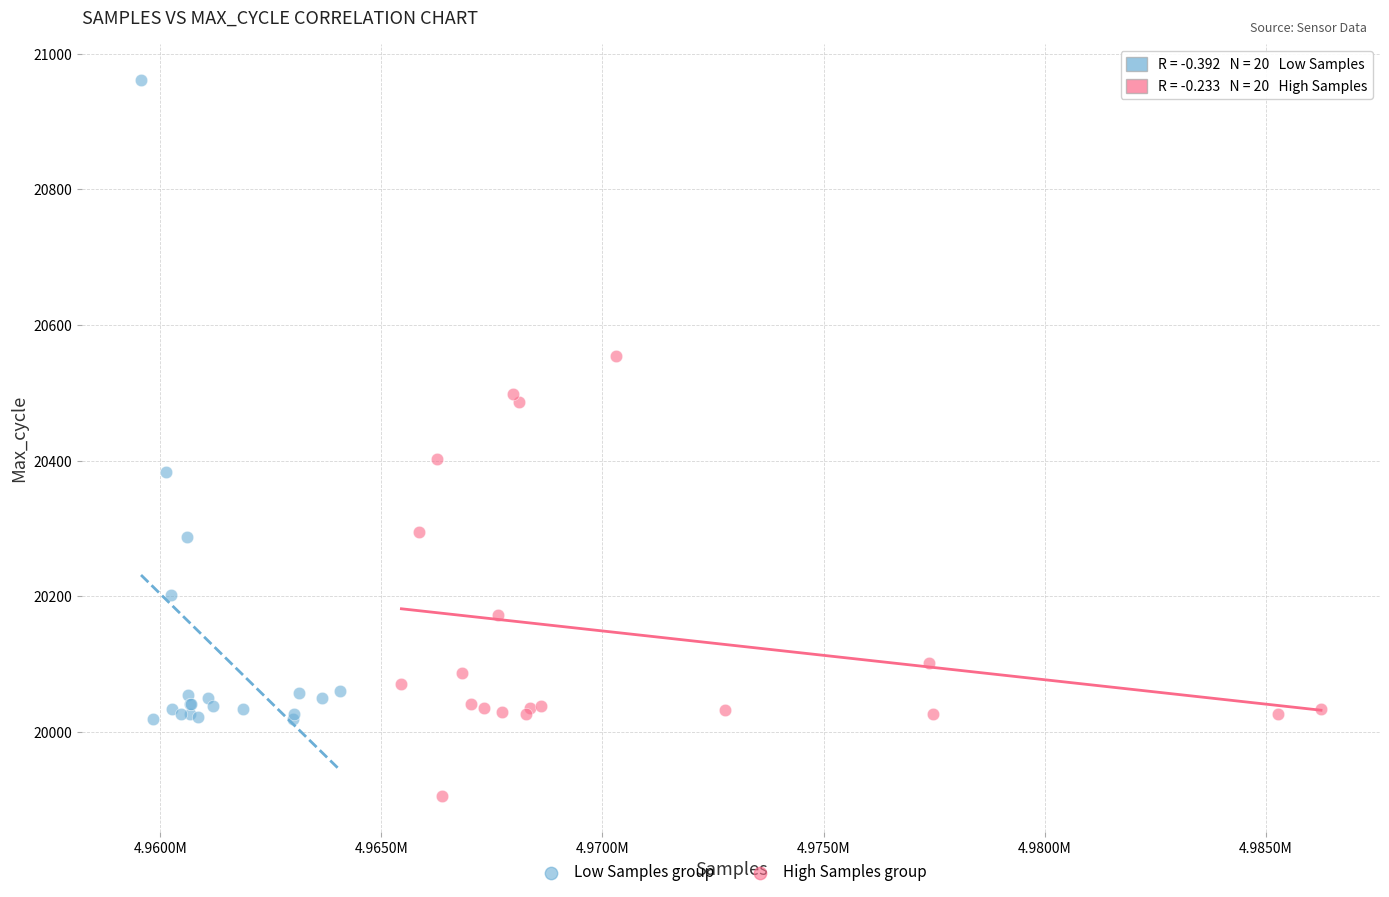

Which series reaches the maximum Y coordinate?

Low Samples group